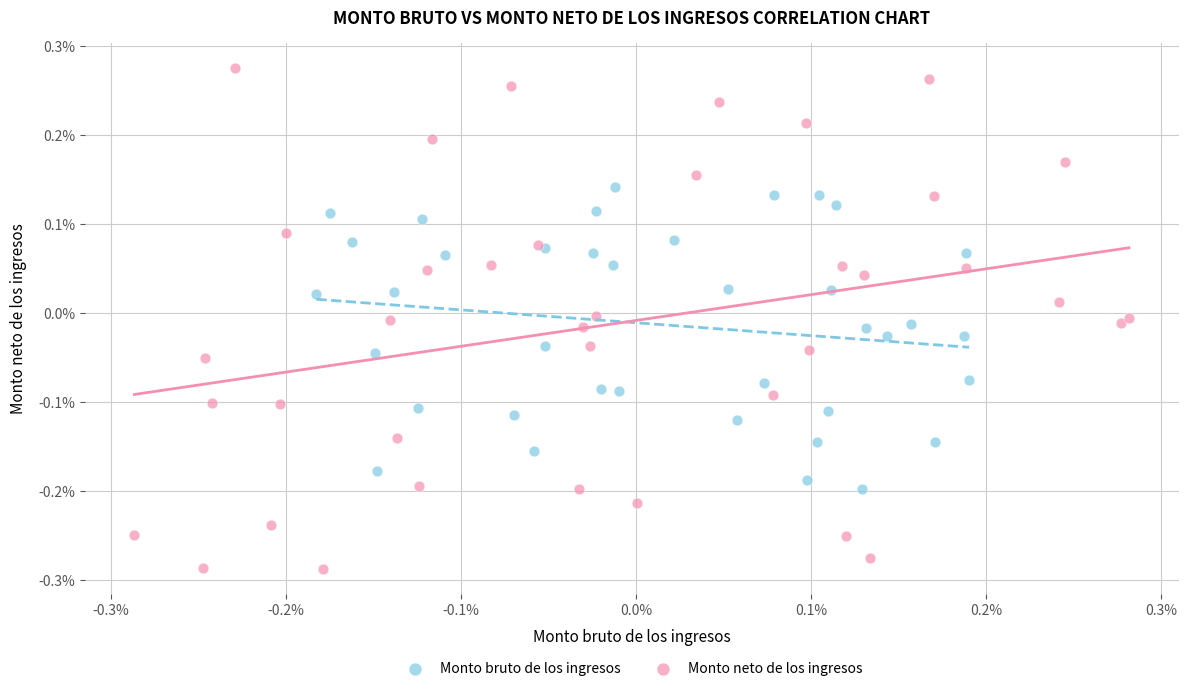

What are all the series names shown in the legend?

Monto bruto de los ingresos, Monto neto de los ingresos